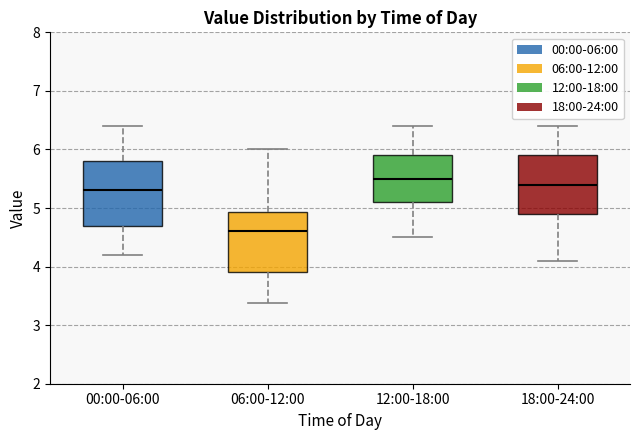

Where is the lower edge of the box for 12:00-18:00 on the y-axis? The values are not printed on the chart, so give them approximately, as read against the axis.

5.1